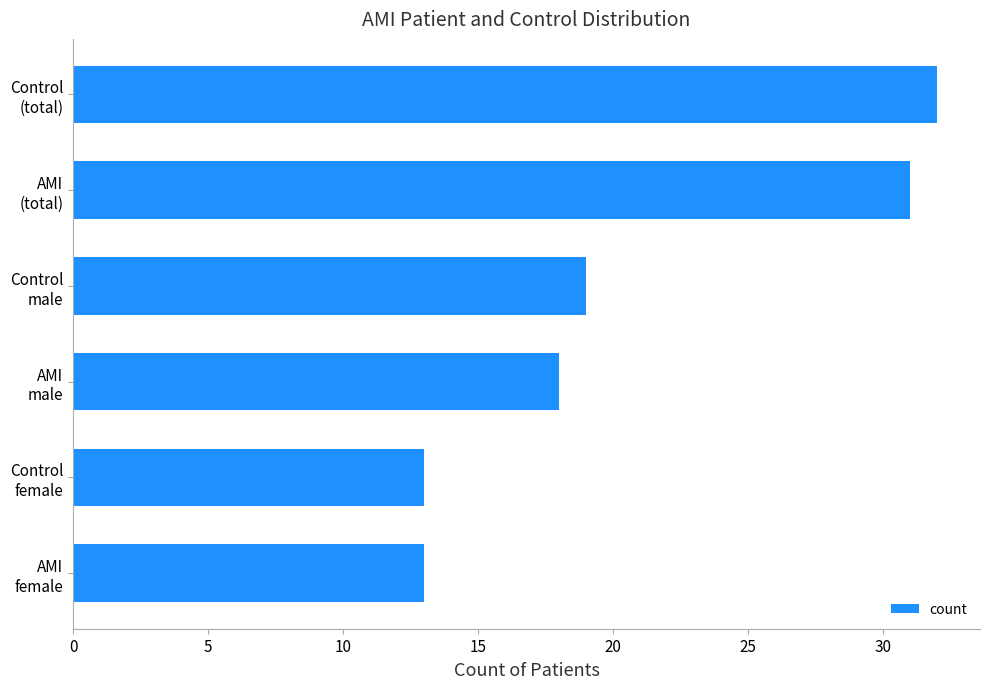

What is the average value?

21